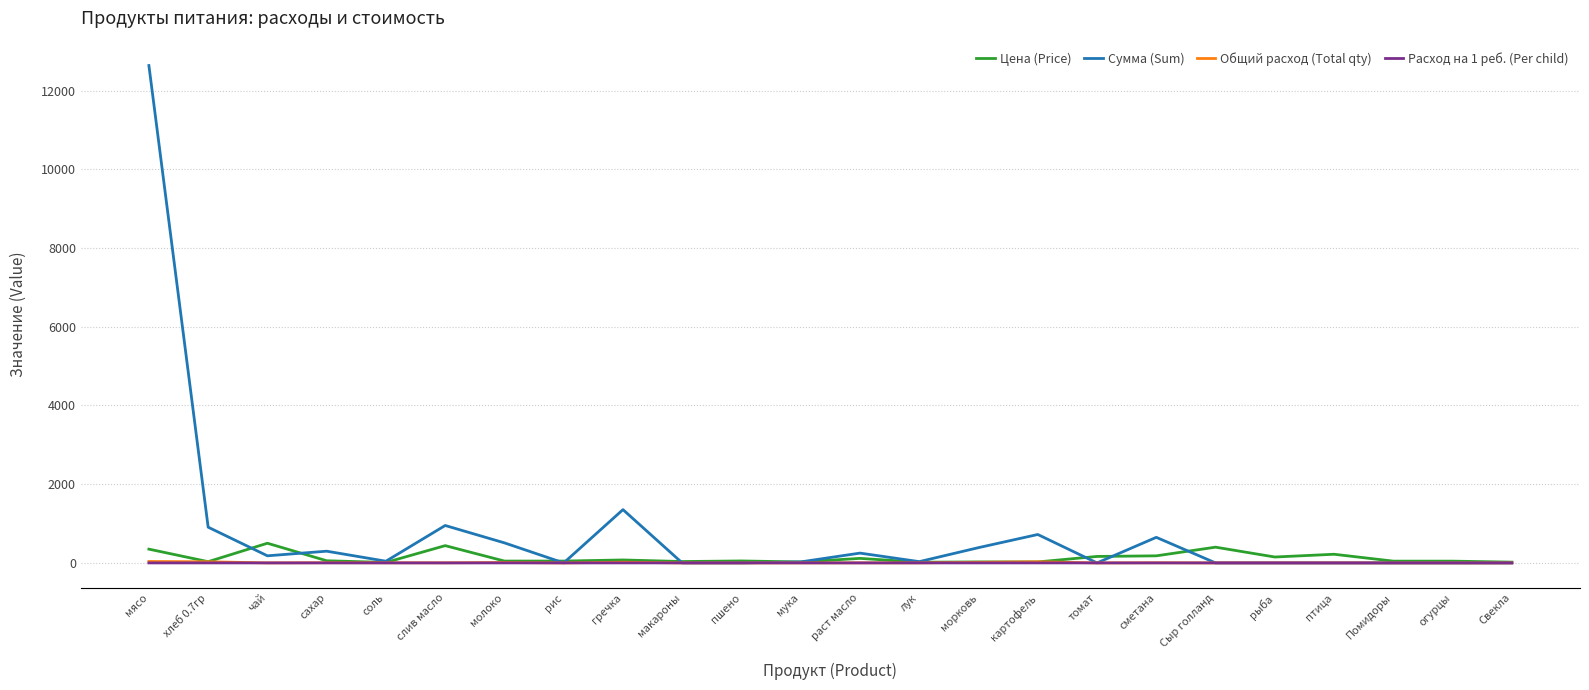

Which series has the largest total across all categories?

Сумма (Sum)